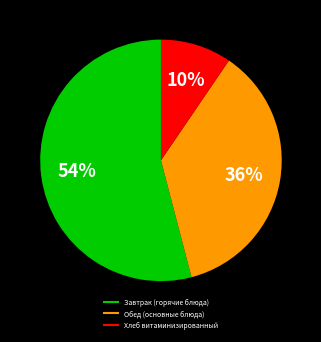

Is there any slice that represents more than half of the pie?

Yes